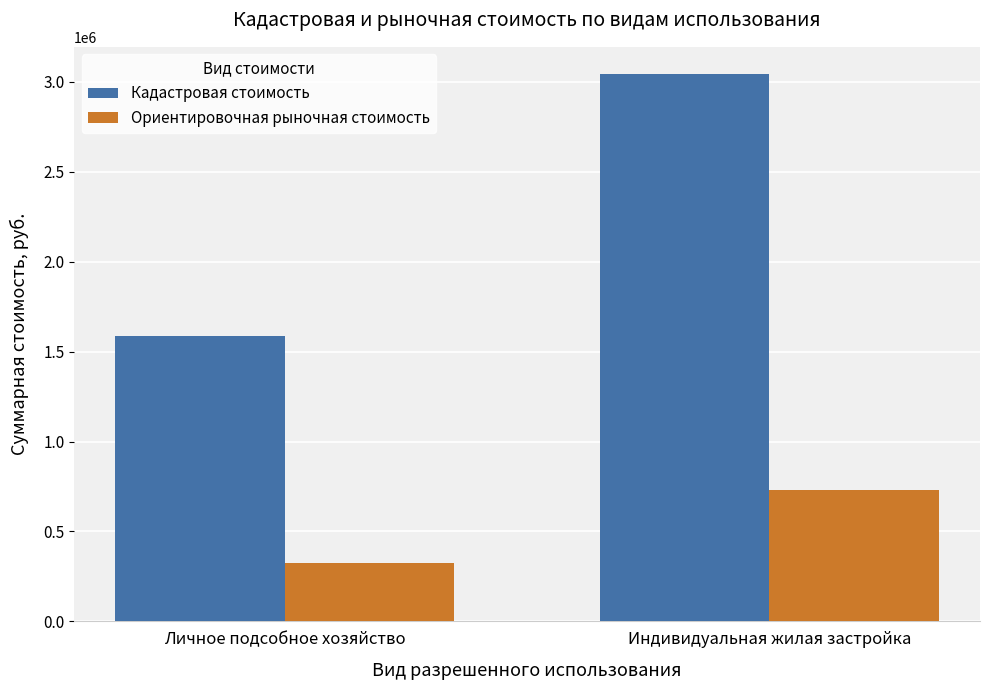

Count the number of data series in this chart.

2